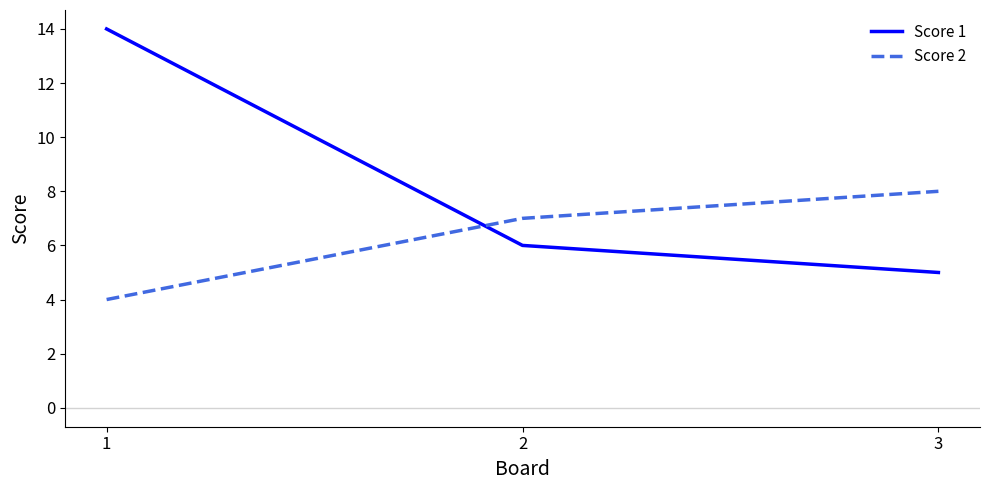

Is this an area chart (filled region under the line)?

No